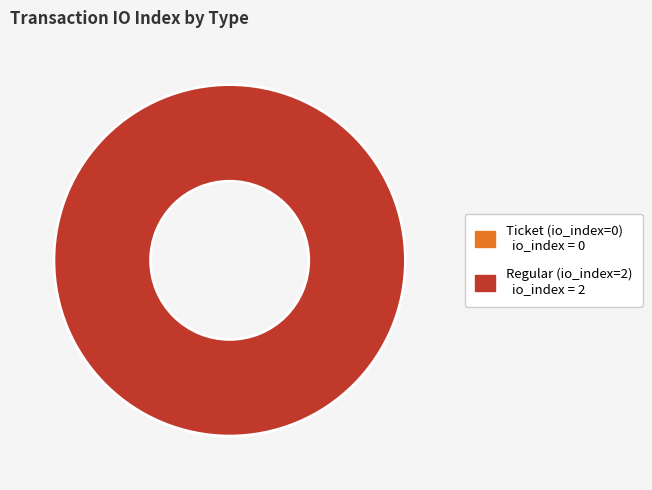

Count the number of slices in the pie.

2